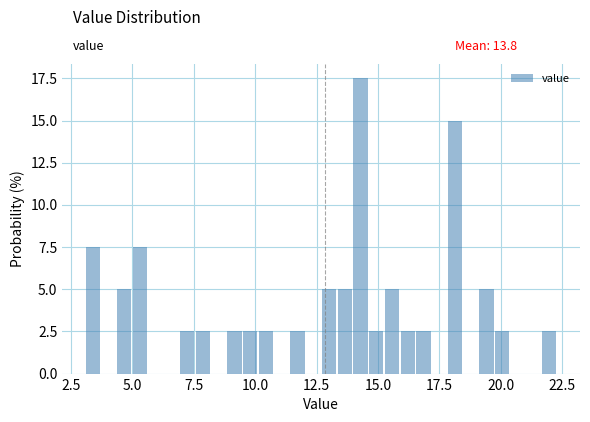

Around what value on the x-axis is the tallest bar? Give the approximate position of its centre, as read against the axis.

14.5